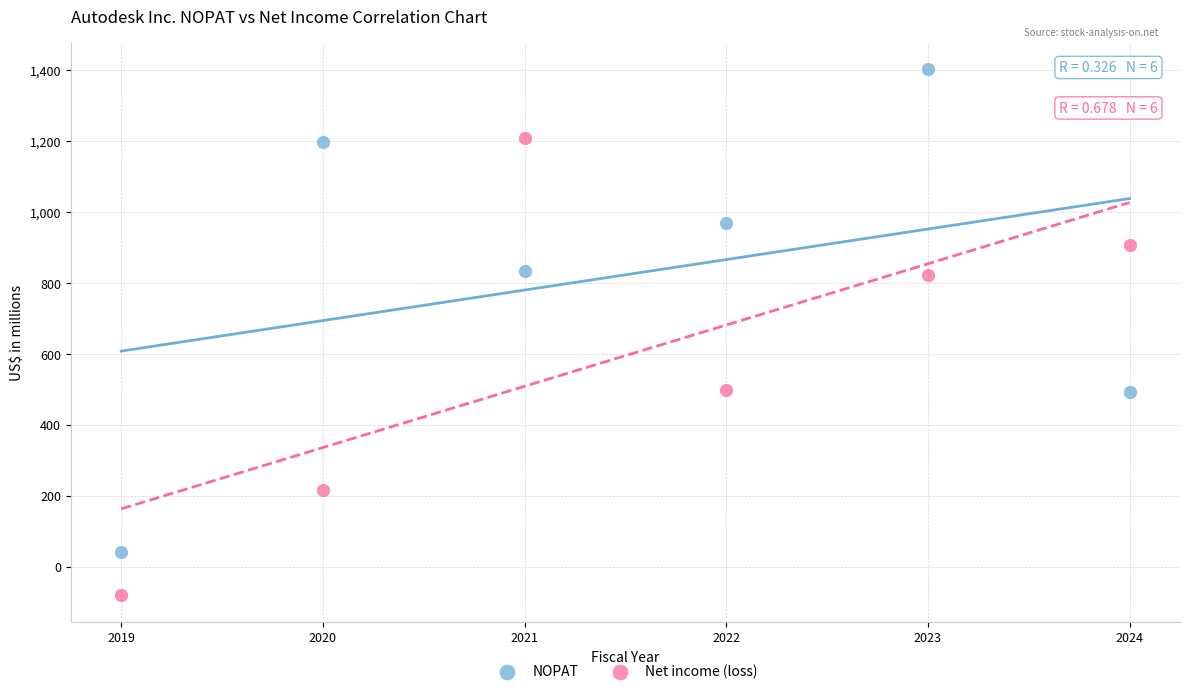

Across all data points, what is the average X value?

2022